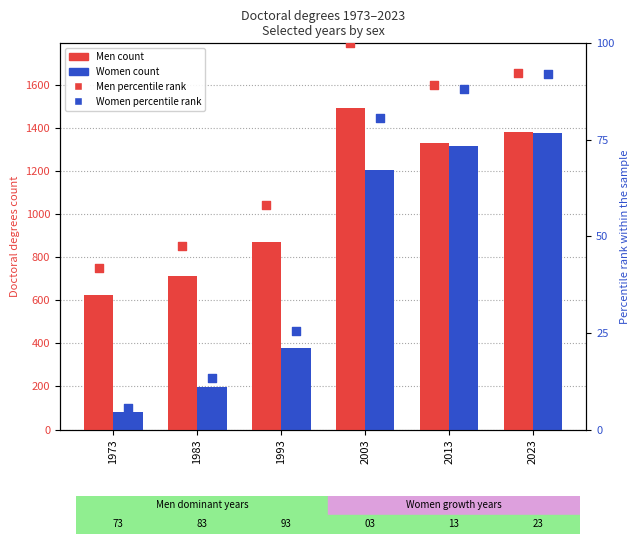

At how many categories does at least one series exceed 1049?

3